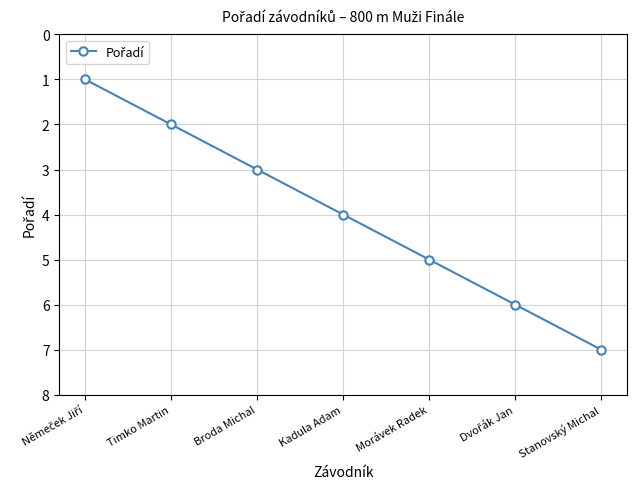

What is the difference between the maximum and minimum values?

6